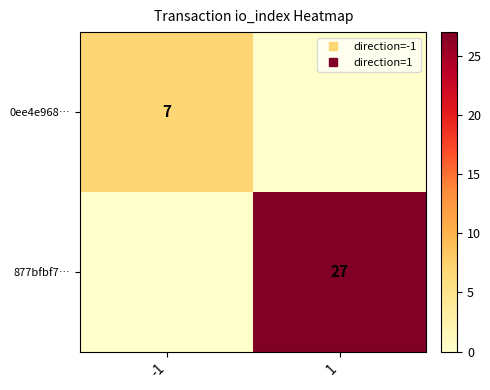

What is the spread (max minus min) of values at 1?

27